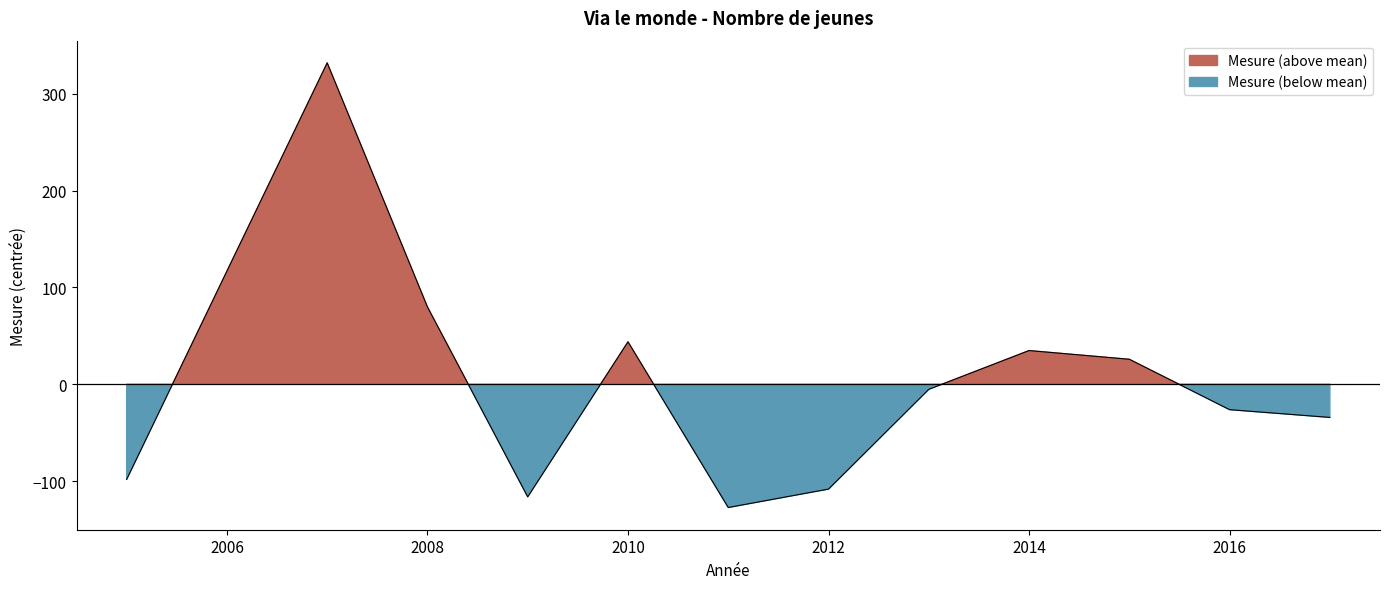

Reading left to right, list all the values displayed in this chart.

2005=-98.2	2007=331.8	2008=79.8	2009=-116.2	2010=43.8	2011=-127.2	2012=-108.2	2013=-5.2	2014=34.8	2015=25.8	2016=-26.2	2017=-34.2